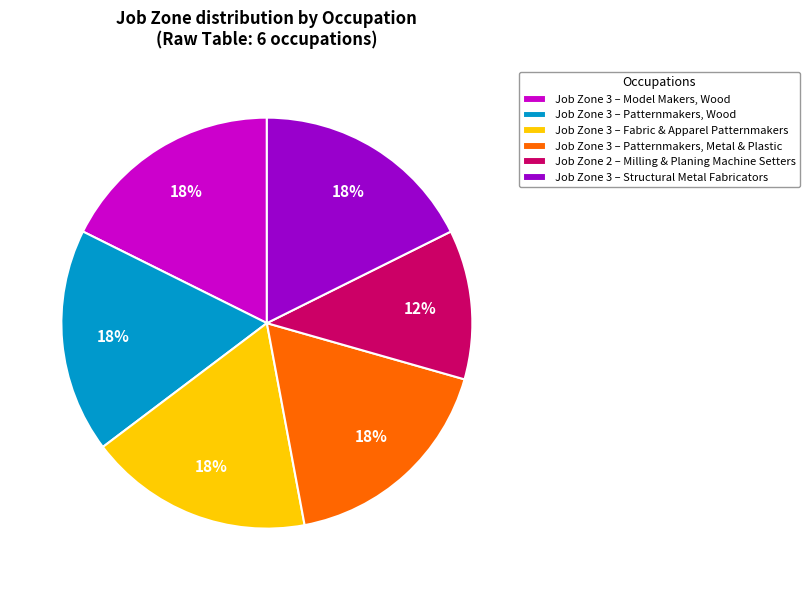

What is the ratio of the value at Job Zone 2 – Milling & Planing Machine Setters to the value at Job Zone 3 – Model Makers, Wood?

0.7